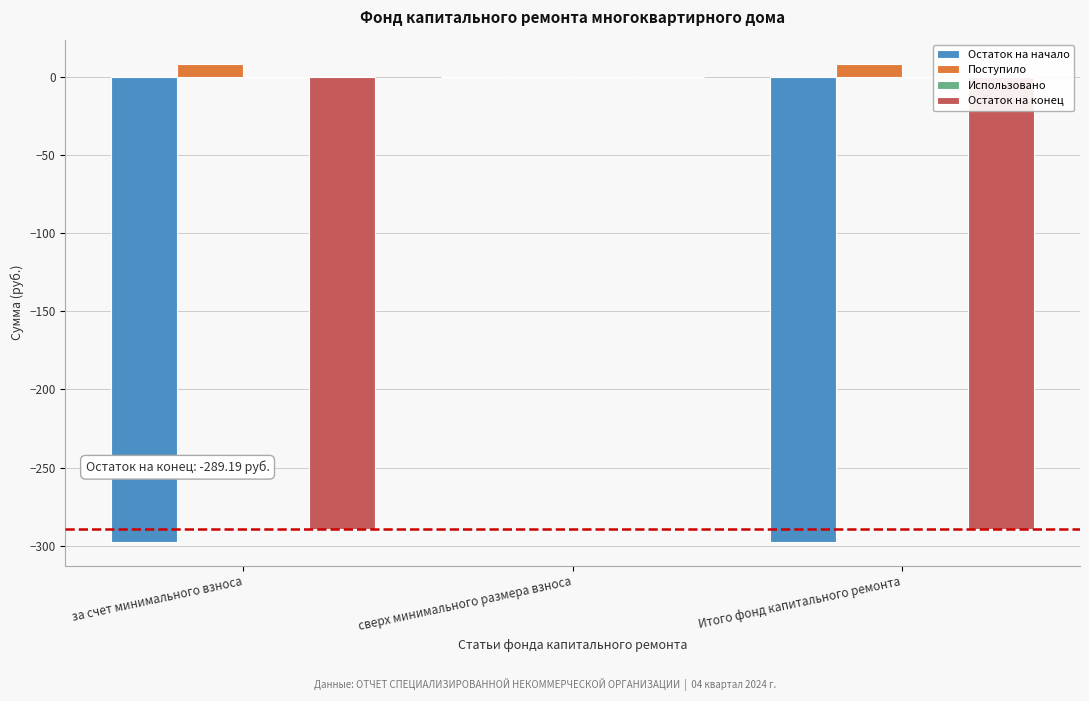

What is the total value across all series at Итого фонд капитального ремонта?

-578.4